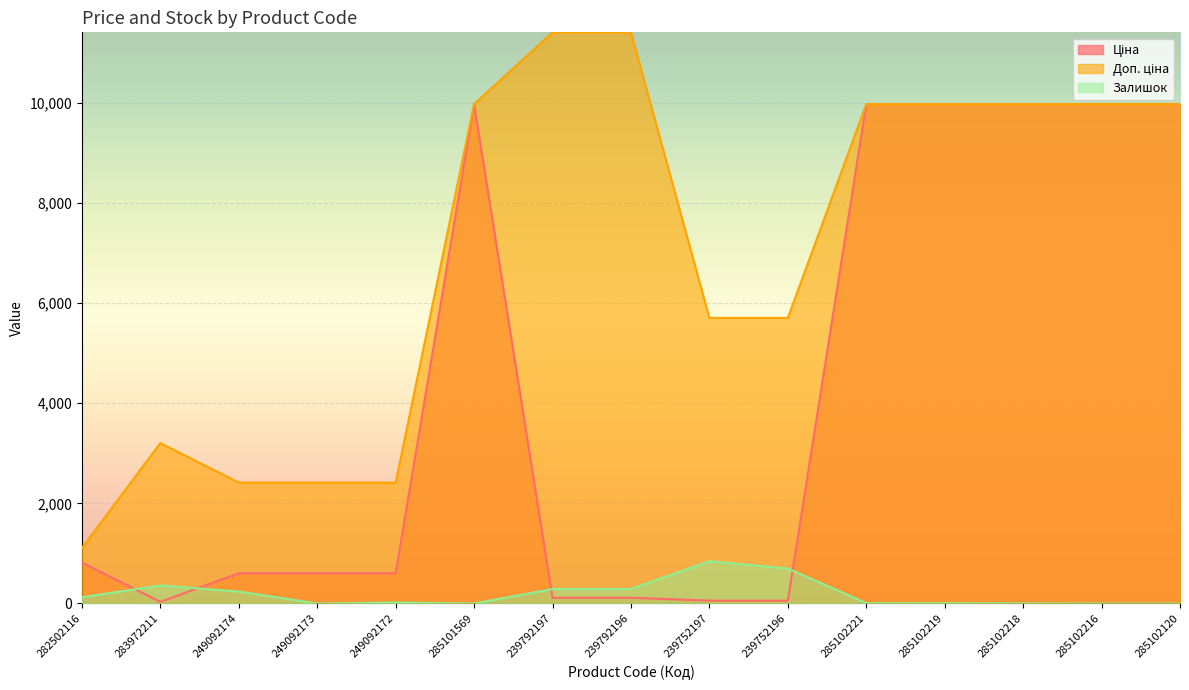

Reading left to right, what are all the values shown in this chart?

Ціна: 818.5	32.0	603.7	603.7	603.7	9975.0	114.1	114.1	57.0	57.0	9975.0	9975.0	9975.0	9975.0	9975.0
Доп. ціна: 1109.2	3205.0	2414.8	2414.8	2414.8	9975.0	11410.0	11410.0	5705.0	5705.0	9975.0	9975.0	9975.0	9975.0	9975.0
Залишок: 125.0	360.0	238.0	0.0	21.0	0.0	289.0	290.0	845.0	698.0	8.0	7.0	3.0	0.0	0.0